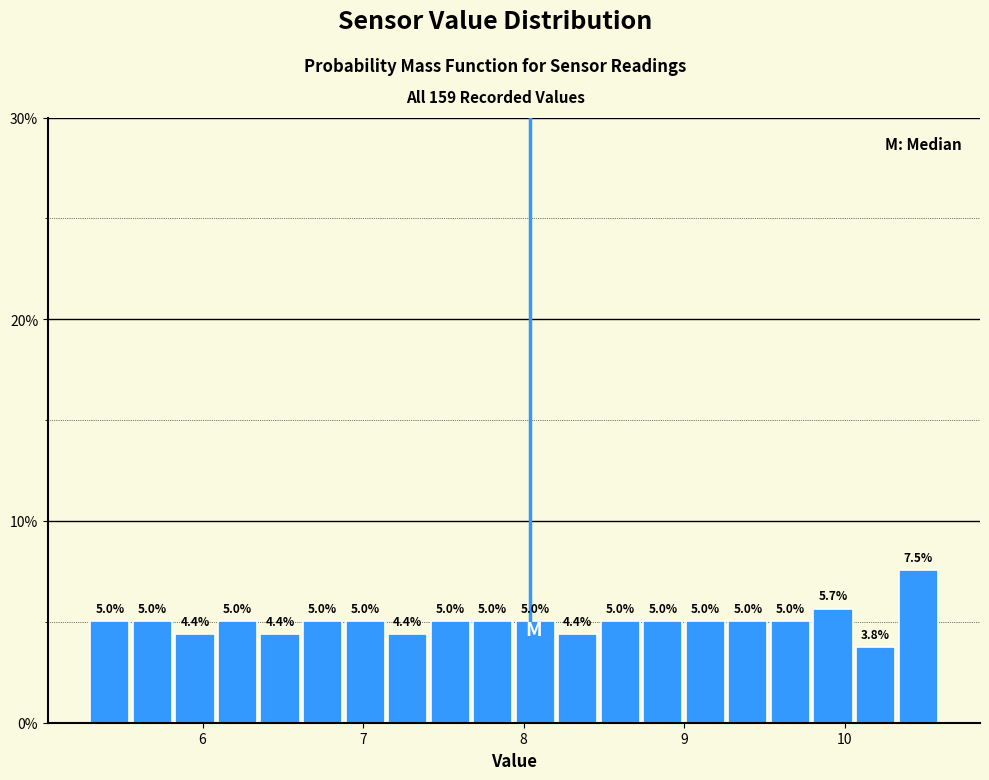

Around what value on the x-axis is the tallest bar? Give the approximate position of its centre, as read against the axis.

10.5